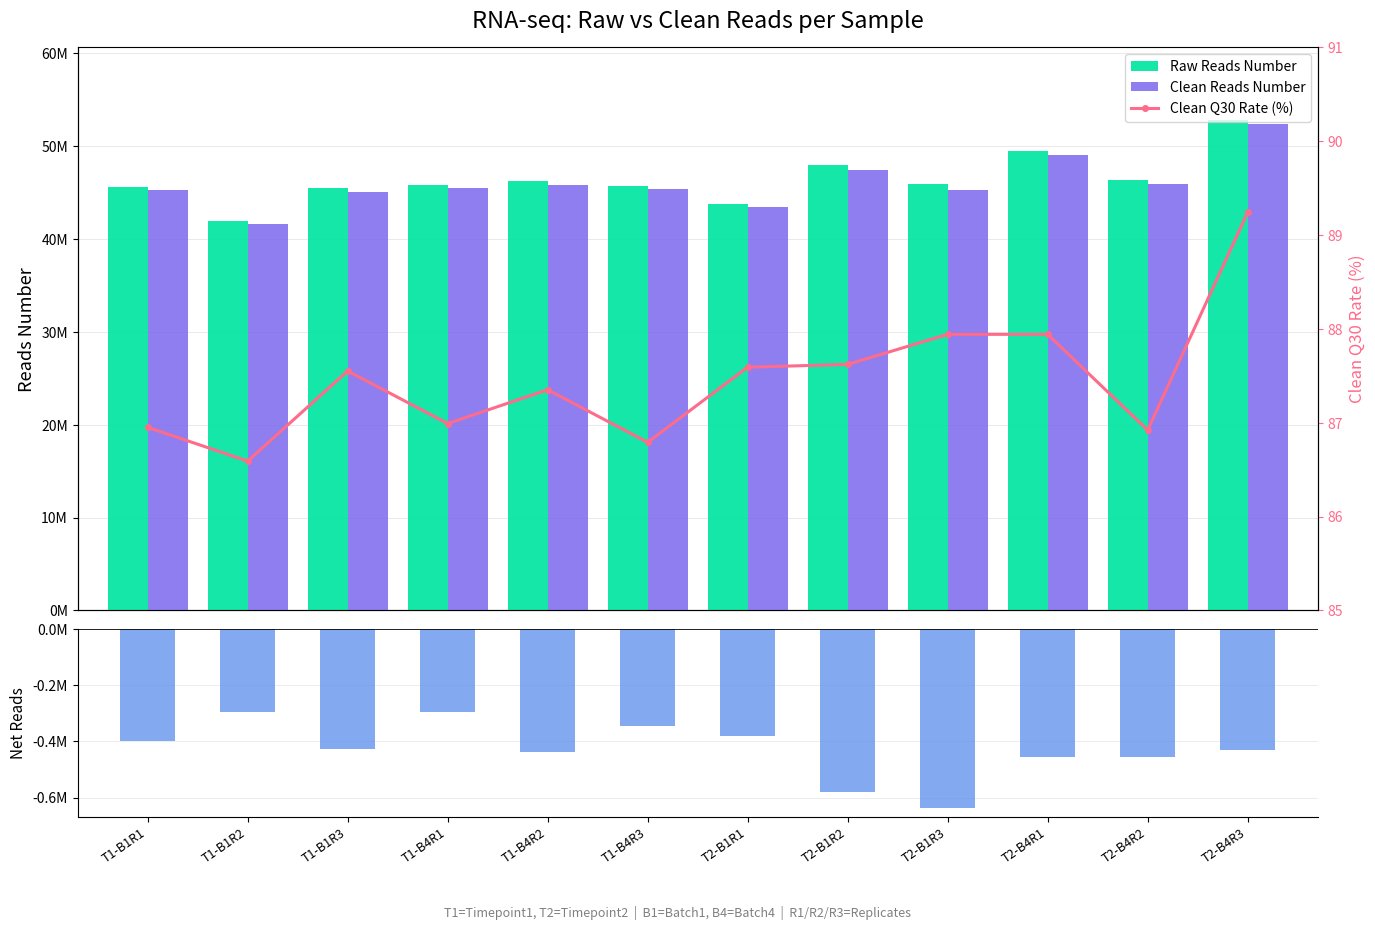

Between T2-B1R2 and T2-B4R2, which is larger?

T2-B1R2